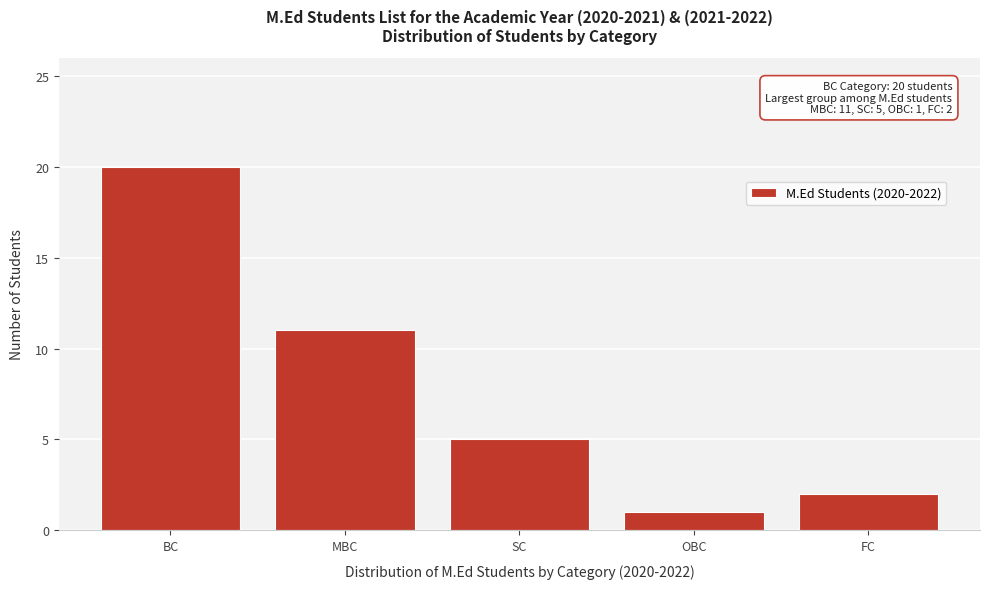

Reading right to left, extract all data points from this chart.

2	1	5	11	20